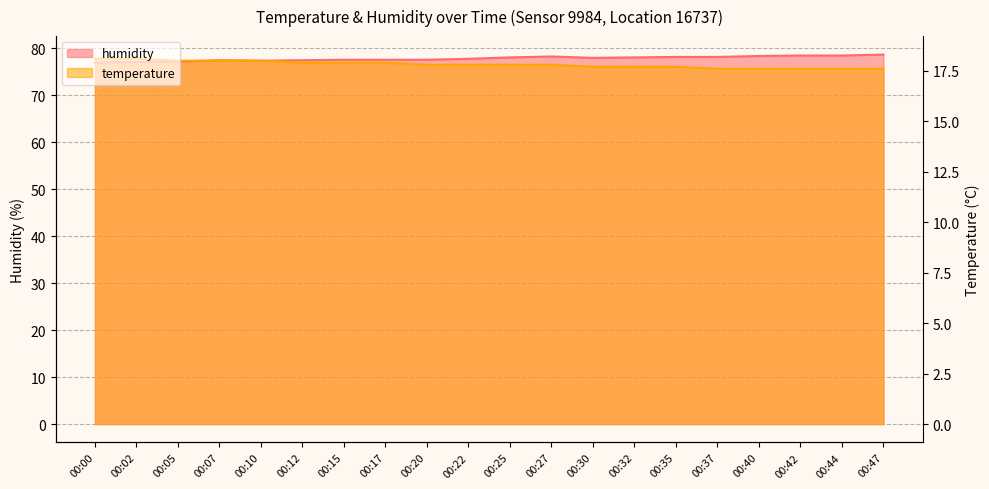

What is the spread (max minus min) of values at 00:12?

0.5